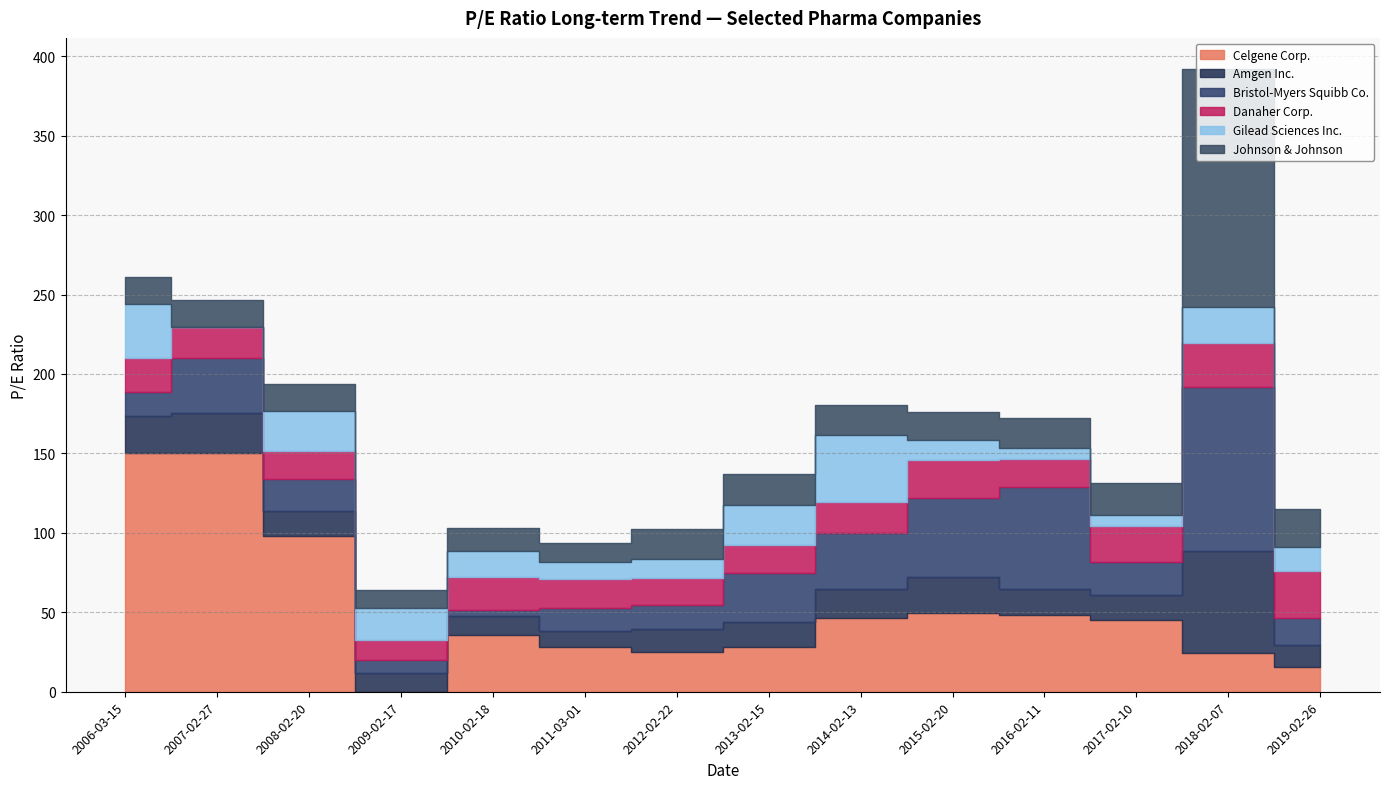

How many interior local valleys does the Danaher Corp. series have?

3